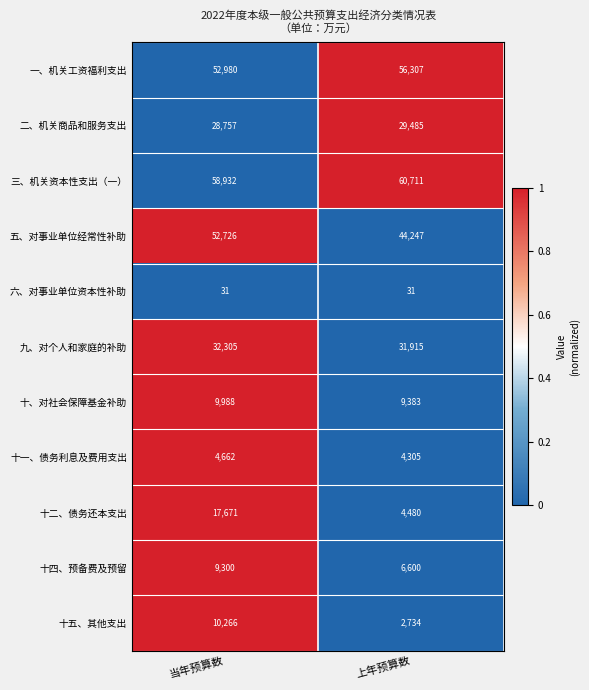

Which series has the largest total across all categories?

三、机关资本性支出（一）